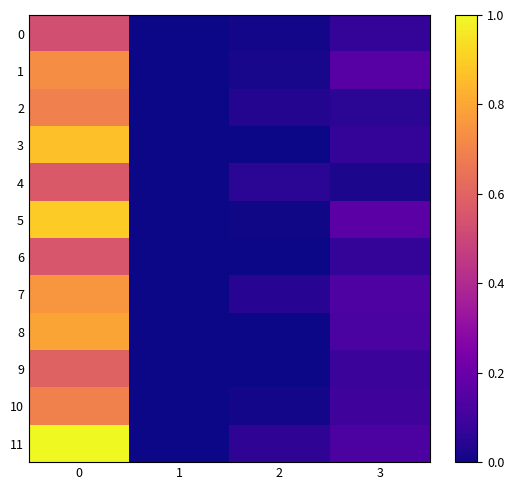

At 1, list the series in order from smallest to largest.

4, 7, 2, 5, 10, 11, 6, 8, 1, 3, 0, 9